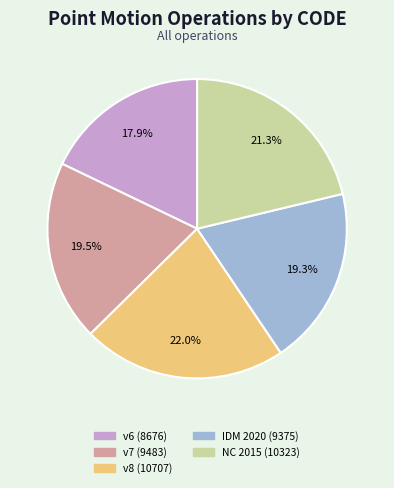

Is there a majority slice in this chart?

No